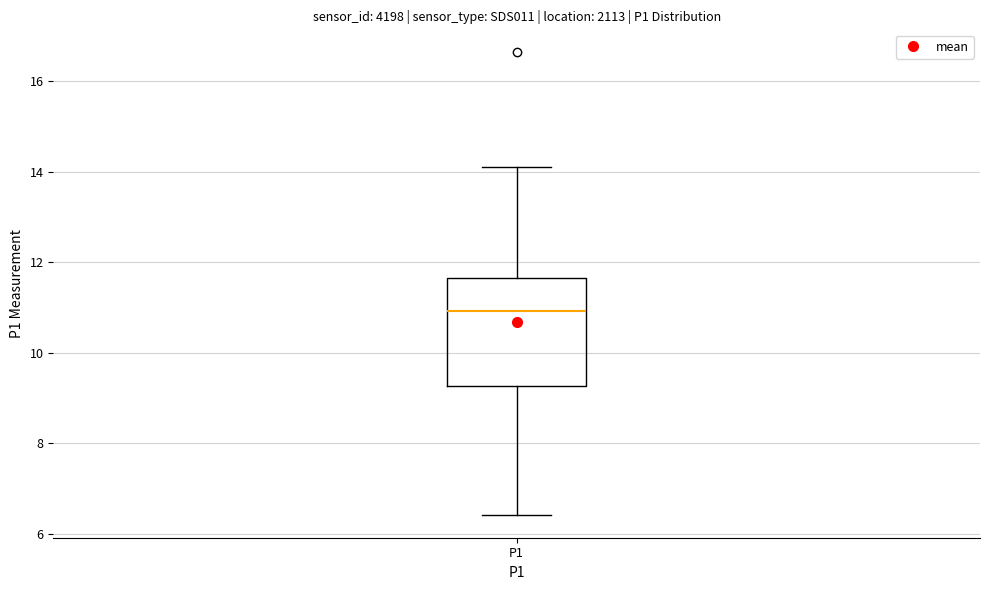

Where does the median line of the box for P1 sit on the y-axis? The values are not printed on the chart, so give them approximately, as read against the axis.

11.0